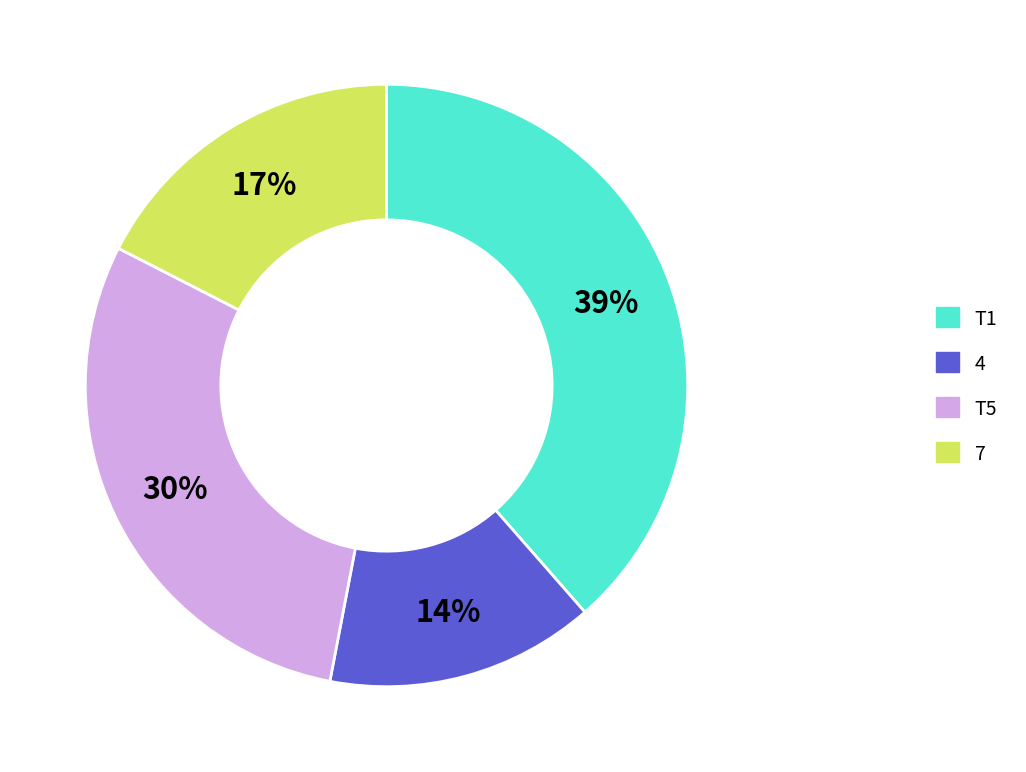

Is there any slice that represents more than half of the pie?

No